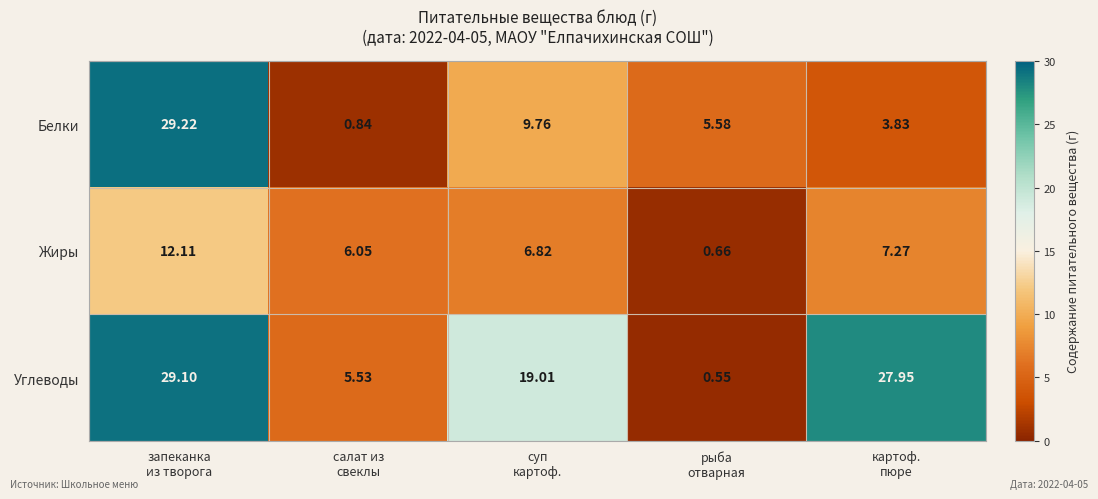

How many data points in Белки are above 5?

3